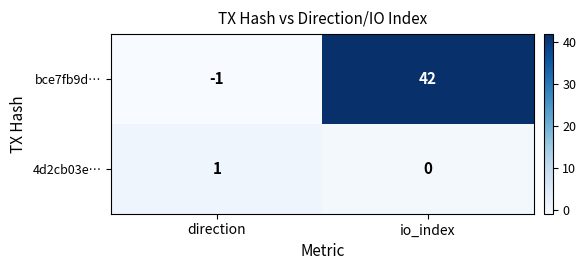

How many distinct data groups are displayed?

2